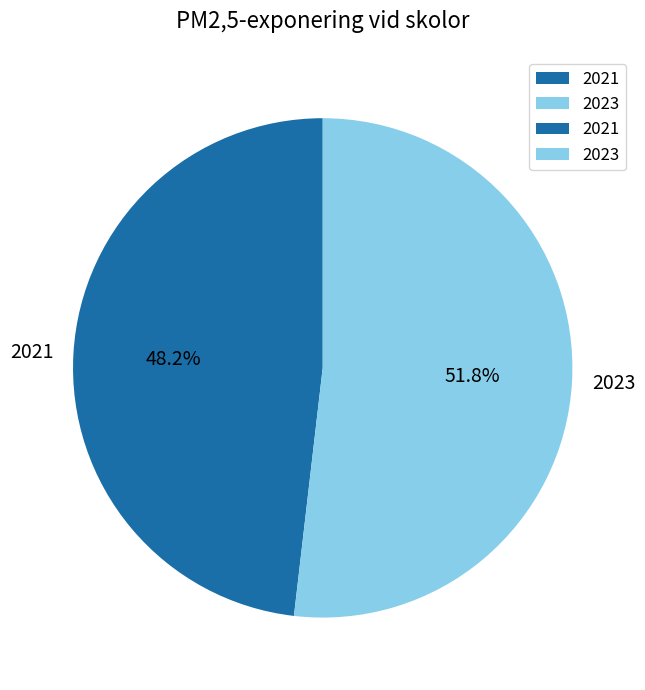

Approximately how many times larger is the value at 2021 compared to 2023?

0.9